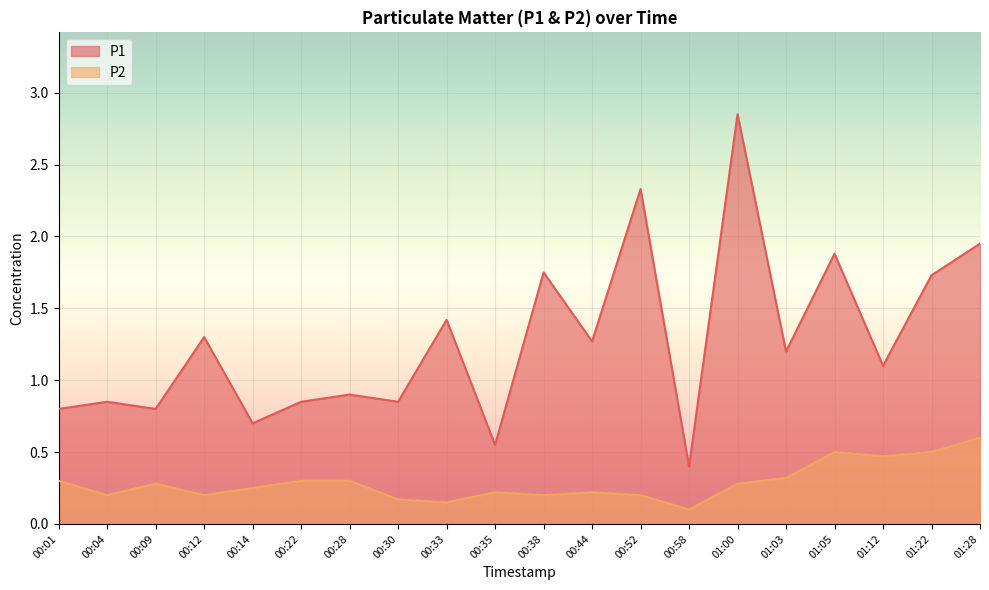

At which label does P2 reach its minimum?

00:58